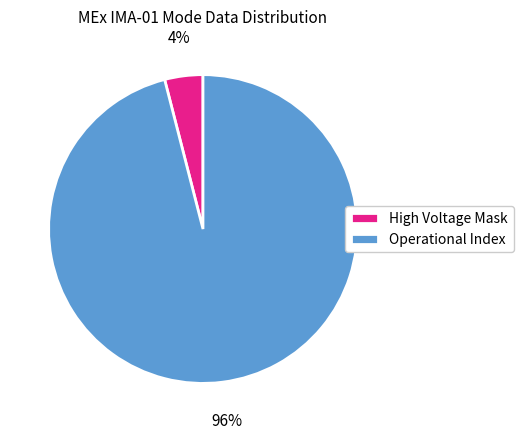

Is it true that Operational Index is 96% of the pie?

True